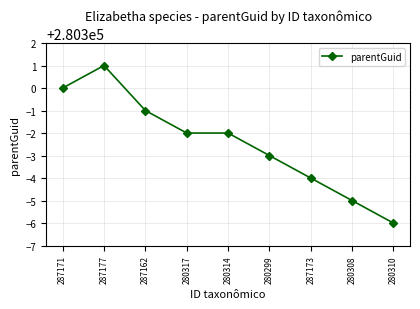

How many distinct data groups are displayed?

1